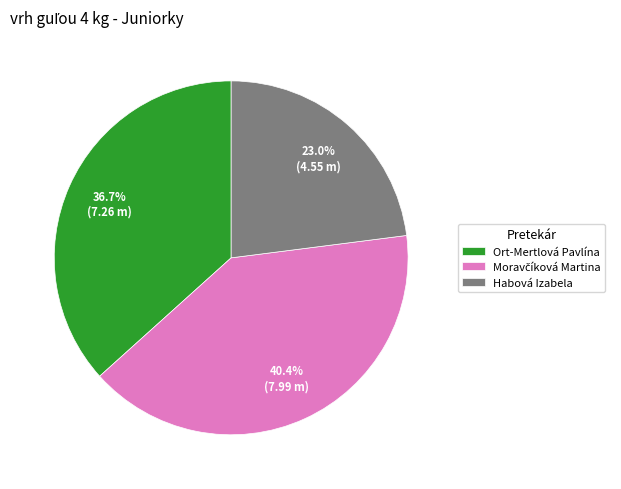

Is there a majority slice in this chart?

No